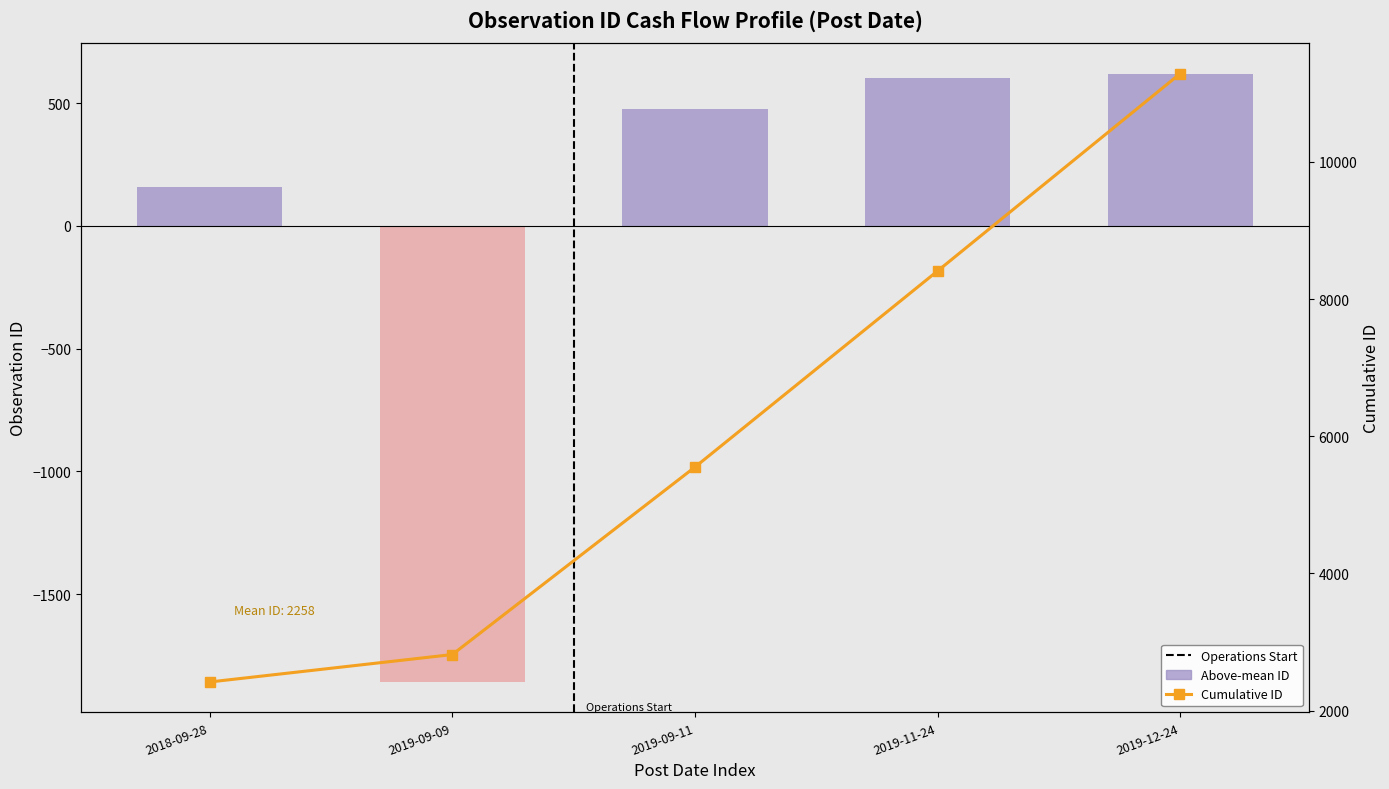

At which category is the sum across all series the highest?

2019-12-24